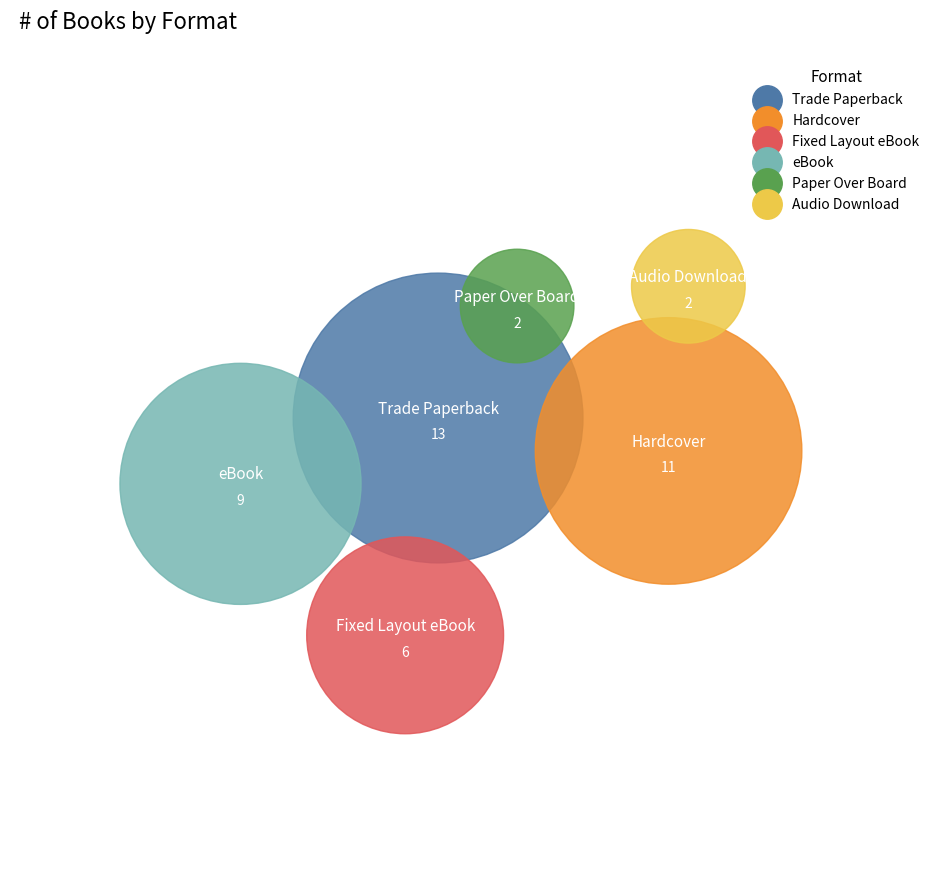

Is Audio Download the majority of the pie?

No